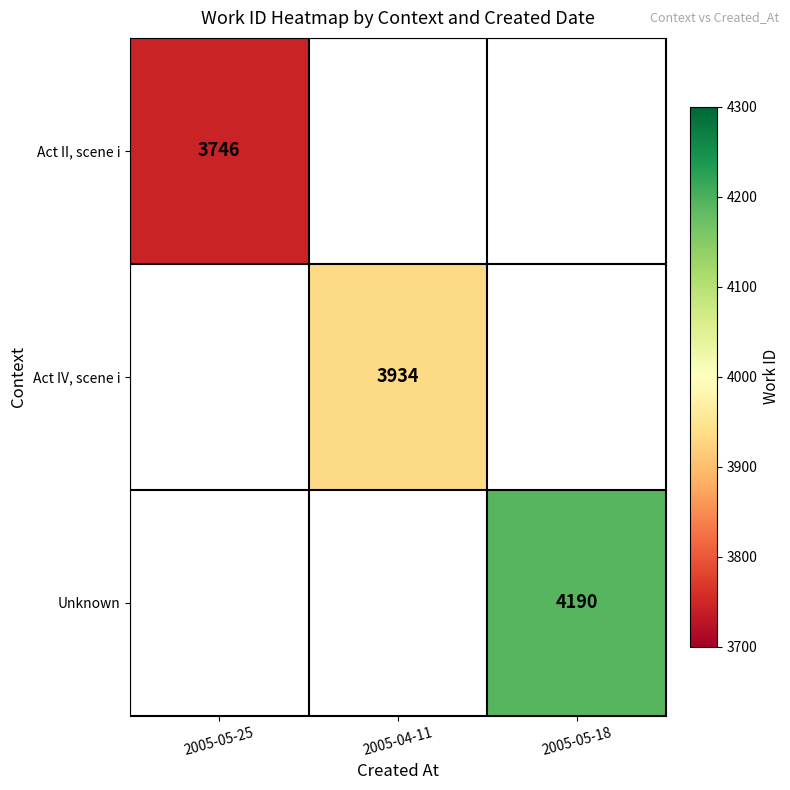

True or false: Act II, scene i has a value of 3746 at 2005-05-25.

True